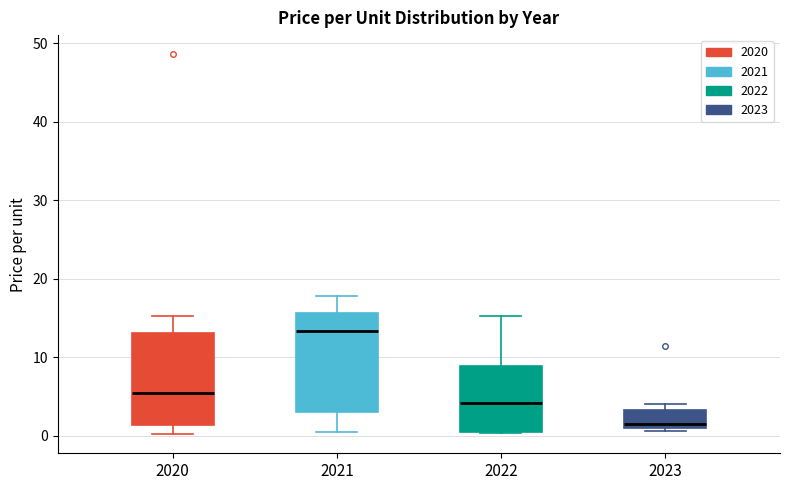

Where does the upper whisker of the box at x = 2021 end on the y-axis? The values are not printed on the chart, so give them approximately, as read against the axis.

18